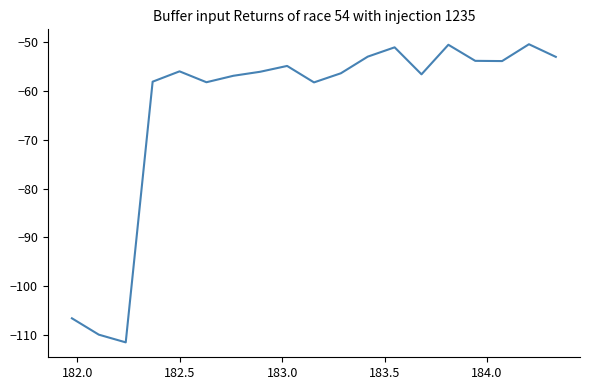

What is the greatest value displayed?

-50.4